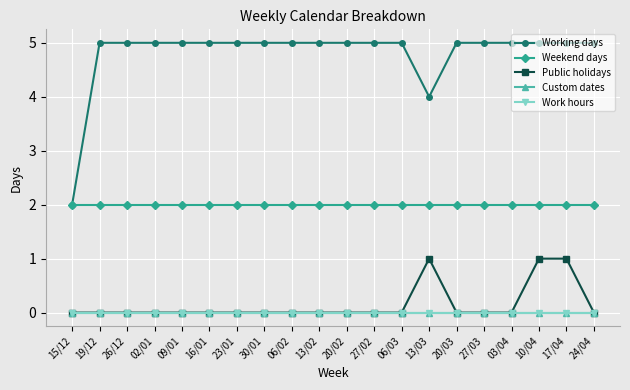

What value does the Working days series have at 02/01?

5